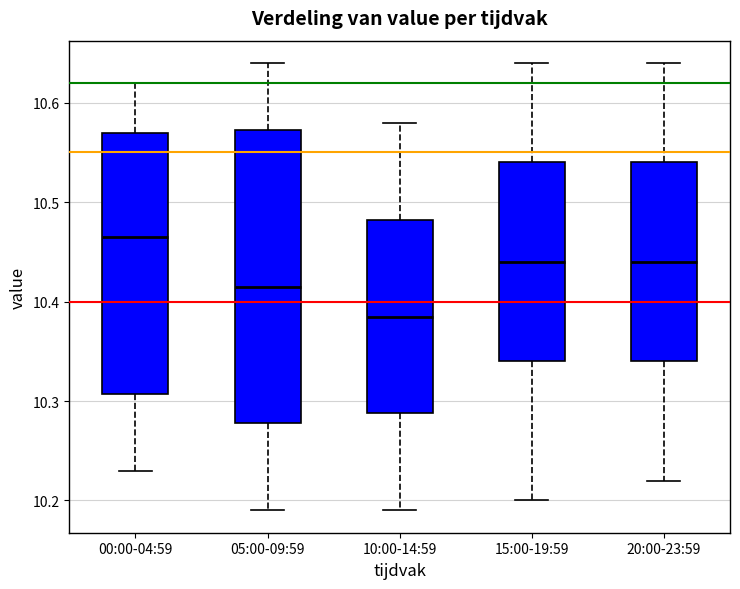

Reading left to right, transcribe this box plot: for each box, give where its median line is, the range the box spans, and where its two whiskers end, as read against the y-axis. The values are not printed on the chart, so give them approximately, as read against the axis.

00:00-04:59: median 10.47, box 10.31 to 10.57, whiskers 10.23 to 10.62
05:00-09:59: median 10.42, box 10.28 to 10.57, whiskers 10.19 to 10.64
10:00-14:59: median 10.39, box 10.29 to 10.48, whiskers 10.19 to 10.58
15:00-19:59: median 10.44, box 10.34 to 10.54, whiskers 10.20 to 10.64
20:00-23:59: median 10.44, box 10.34 to 10.54, whiskers 10.22 to 10.64